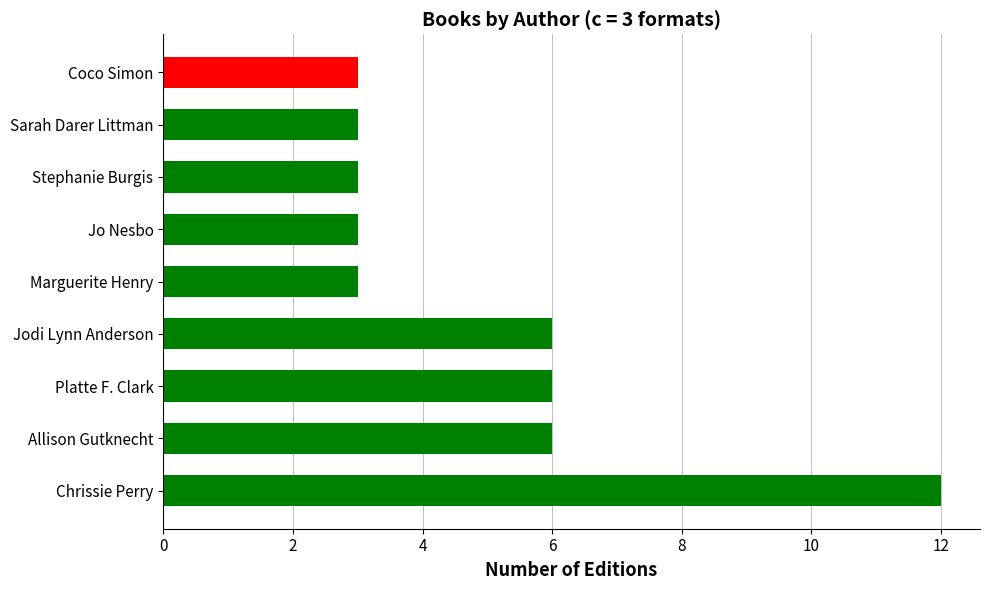

Reading bottom to top, extract all data points from this chart.

Chrissie Perry=12	Allison Gutknecht=6	Platte F. Clark=6	Jodi Lynn Anderson=6	Marguerite Henry=3	Jo Nesbo=3	Stephanie Burgis=3	Sarah Darer Littman=3	Coco Simon=3